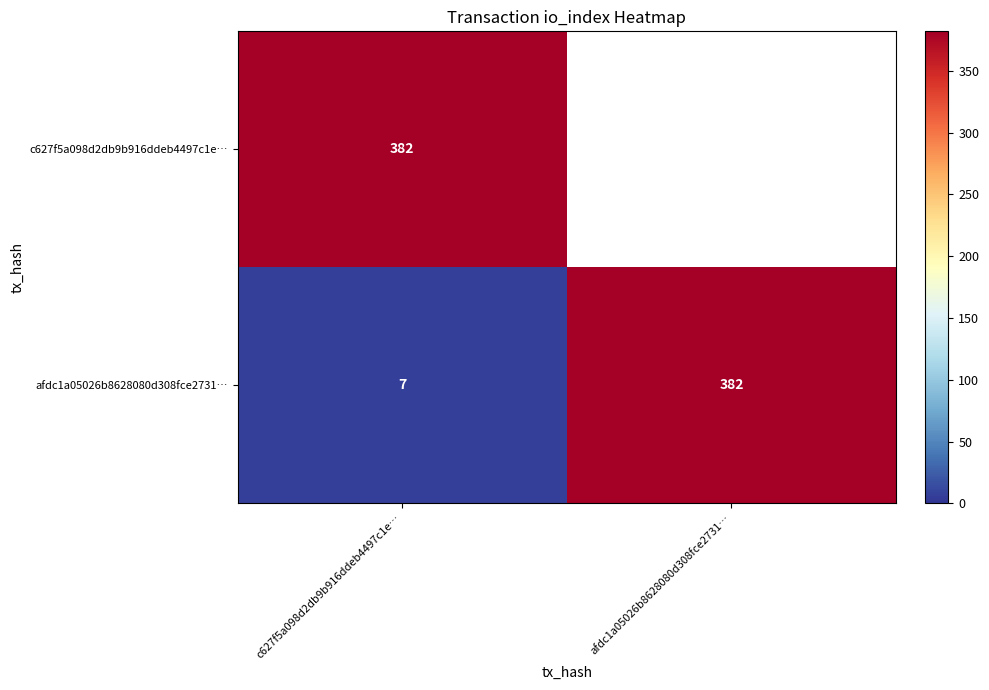

At c627f5a098d2db9b916ddeb4497c1e…, list the series in order from largest to smallest.

c627f5a098d2db9b916ddeb4497c1e…, afdc1a05026b8628080d308fce2731…